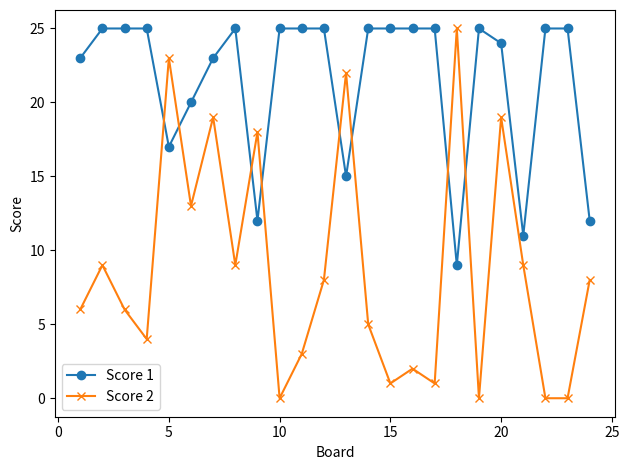

Reading left to right, what are all the values shown in this chart?

Score 1: 23	25	25	25	17	20	23	25	12	25	25	25	15	25	25	25	25	9	25	24	11	25	25	12
Score 2: 6	9	6	4	23	13	19	9	18	0	3	8	22	5	1	2	1	25	0	19	9	0	0	8